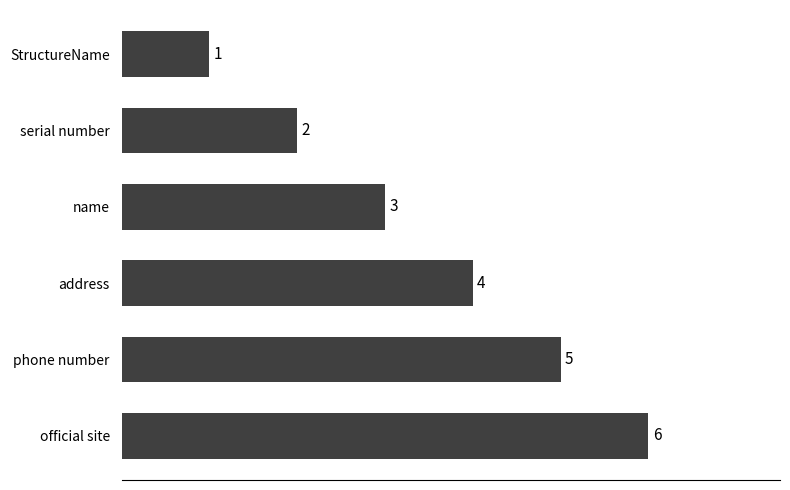

What is the difference between the maximum and minimum values?

5